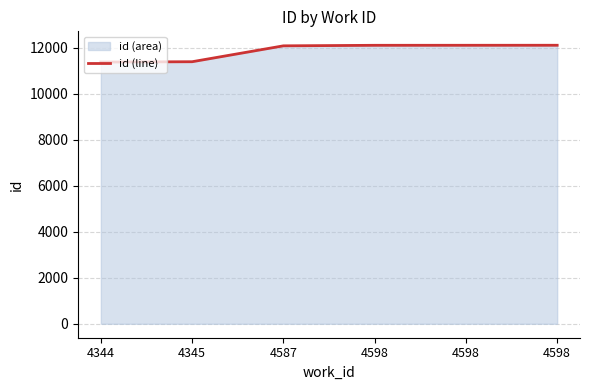

Reading left to right, transcribe all the data shown in this chart.

11379	11394	12085	12108	12109	12110